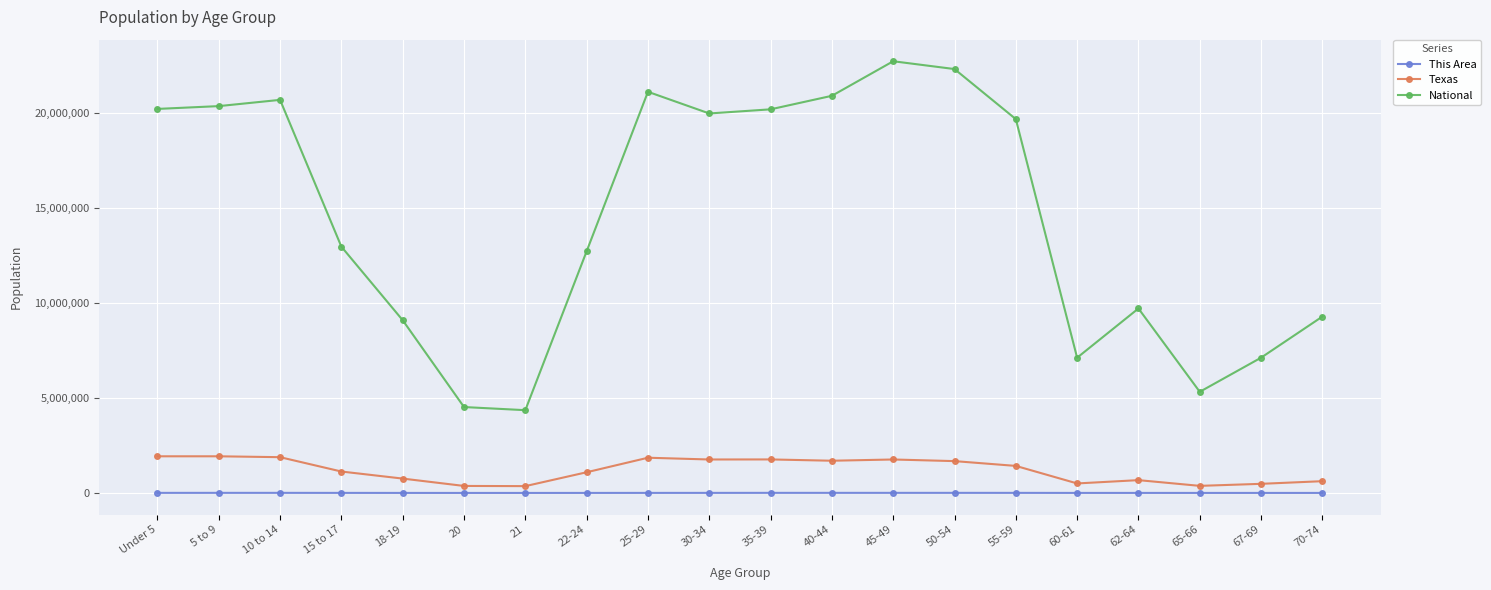

True or false: National and This Area intersect in this chart.

False